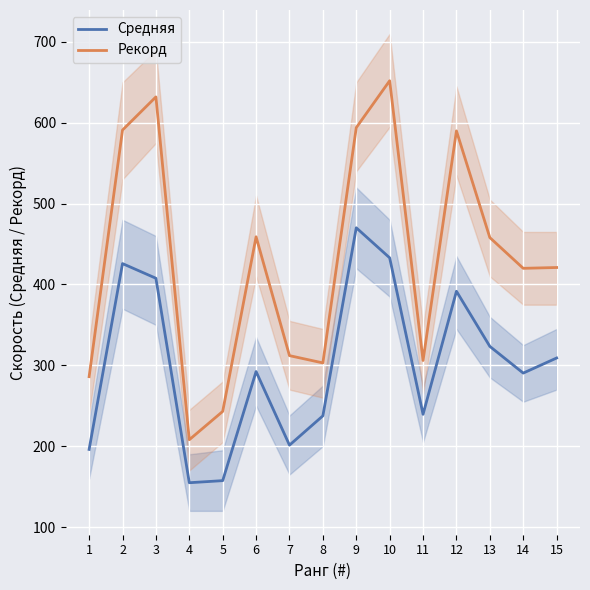

Reading left to right, what are all the values shown in this chart?

Средняя: 196.0	425.8	407.7	154.8	157.4	292.3	201.3	237.5	470.1	433.0	239.4	391.6	323.4	290.4	309.1
Рекорд: 286.0	591.0	632.0	208.0	243.0	459.0	312.0	303.0	594.0	652.0	306.0	590.0	458.0	420.0	421.0